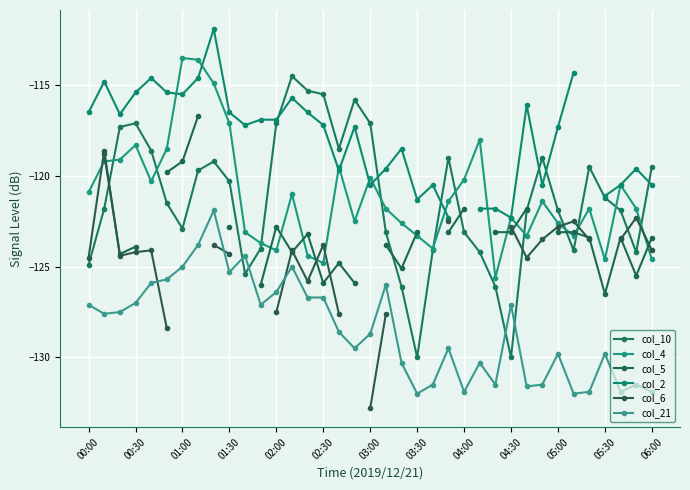

What are all the series names shown in the legend?

col_10, col_4, col_5, col_2, col_6, col_21